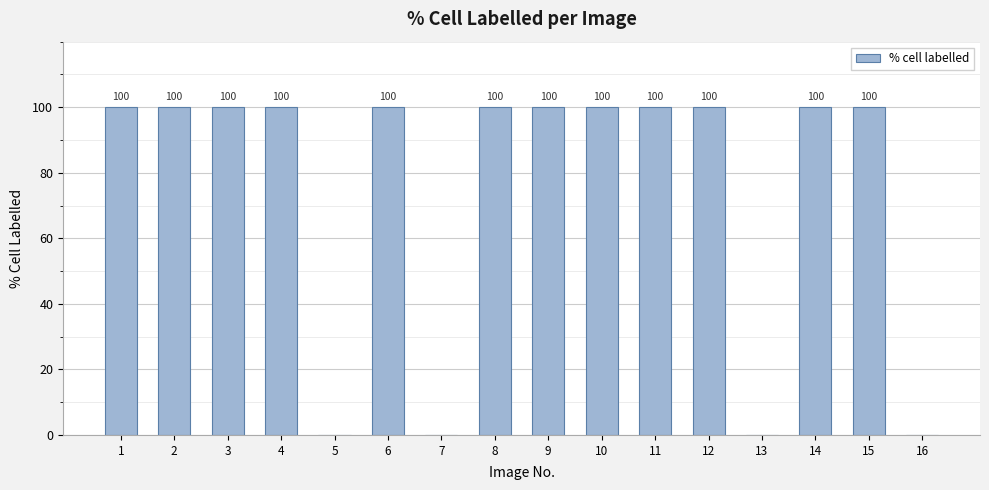

Read the value at 10.

100